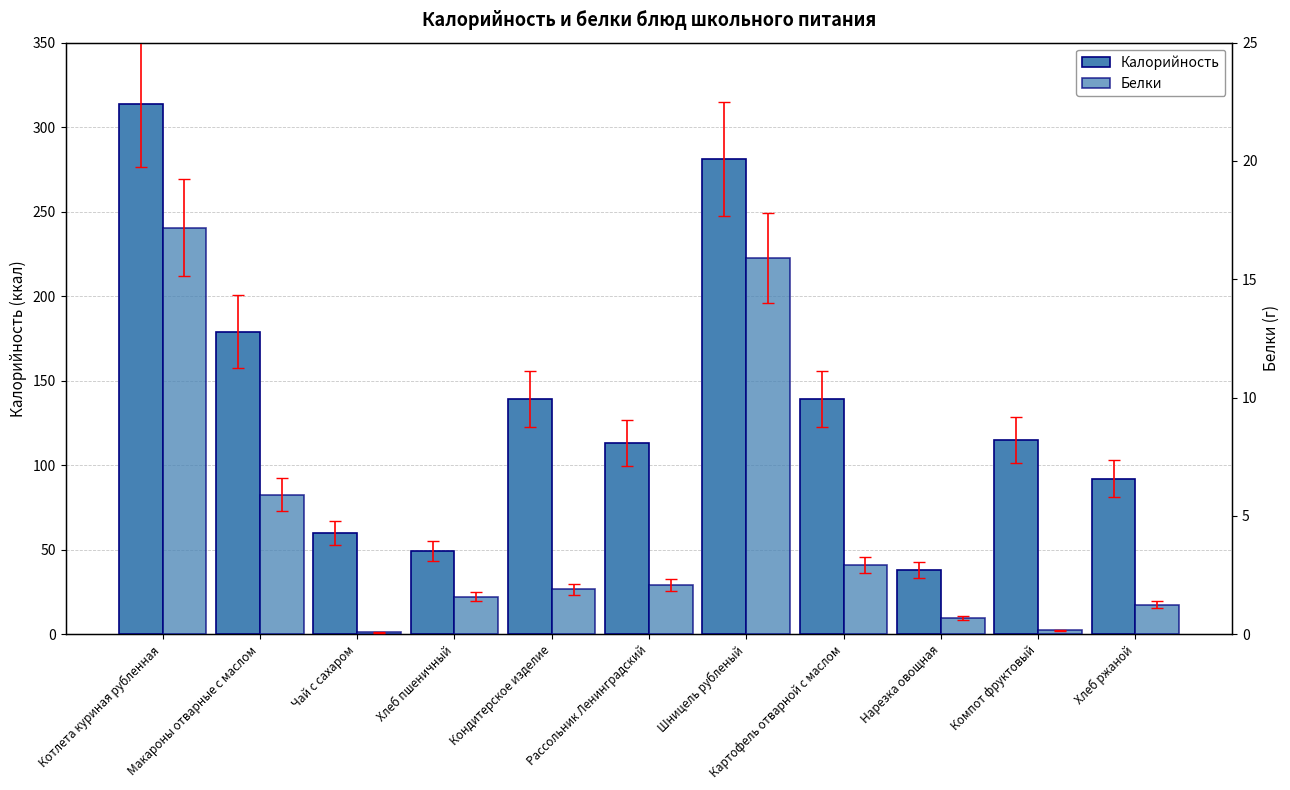

At which label does Калорийность first exceed 115?

Котлета куриная рубленная